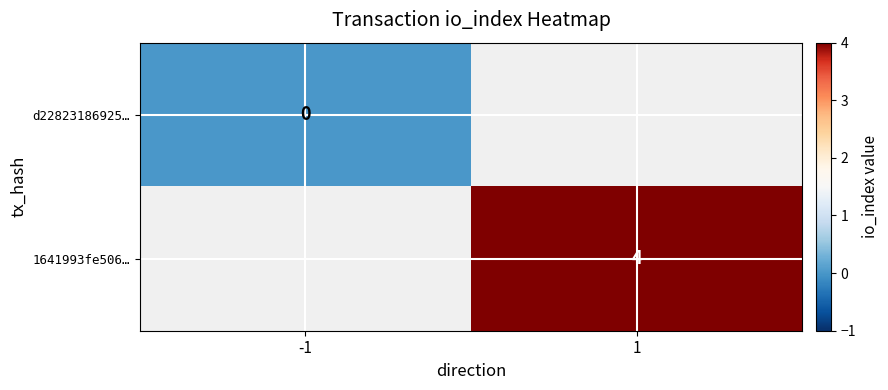

How many distinct data groups are displayed?

2